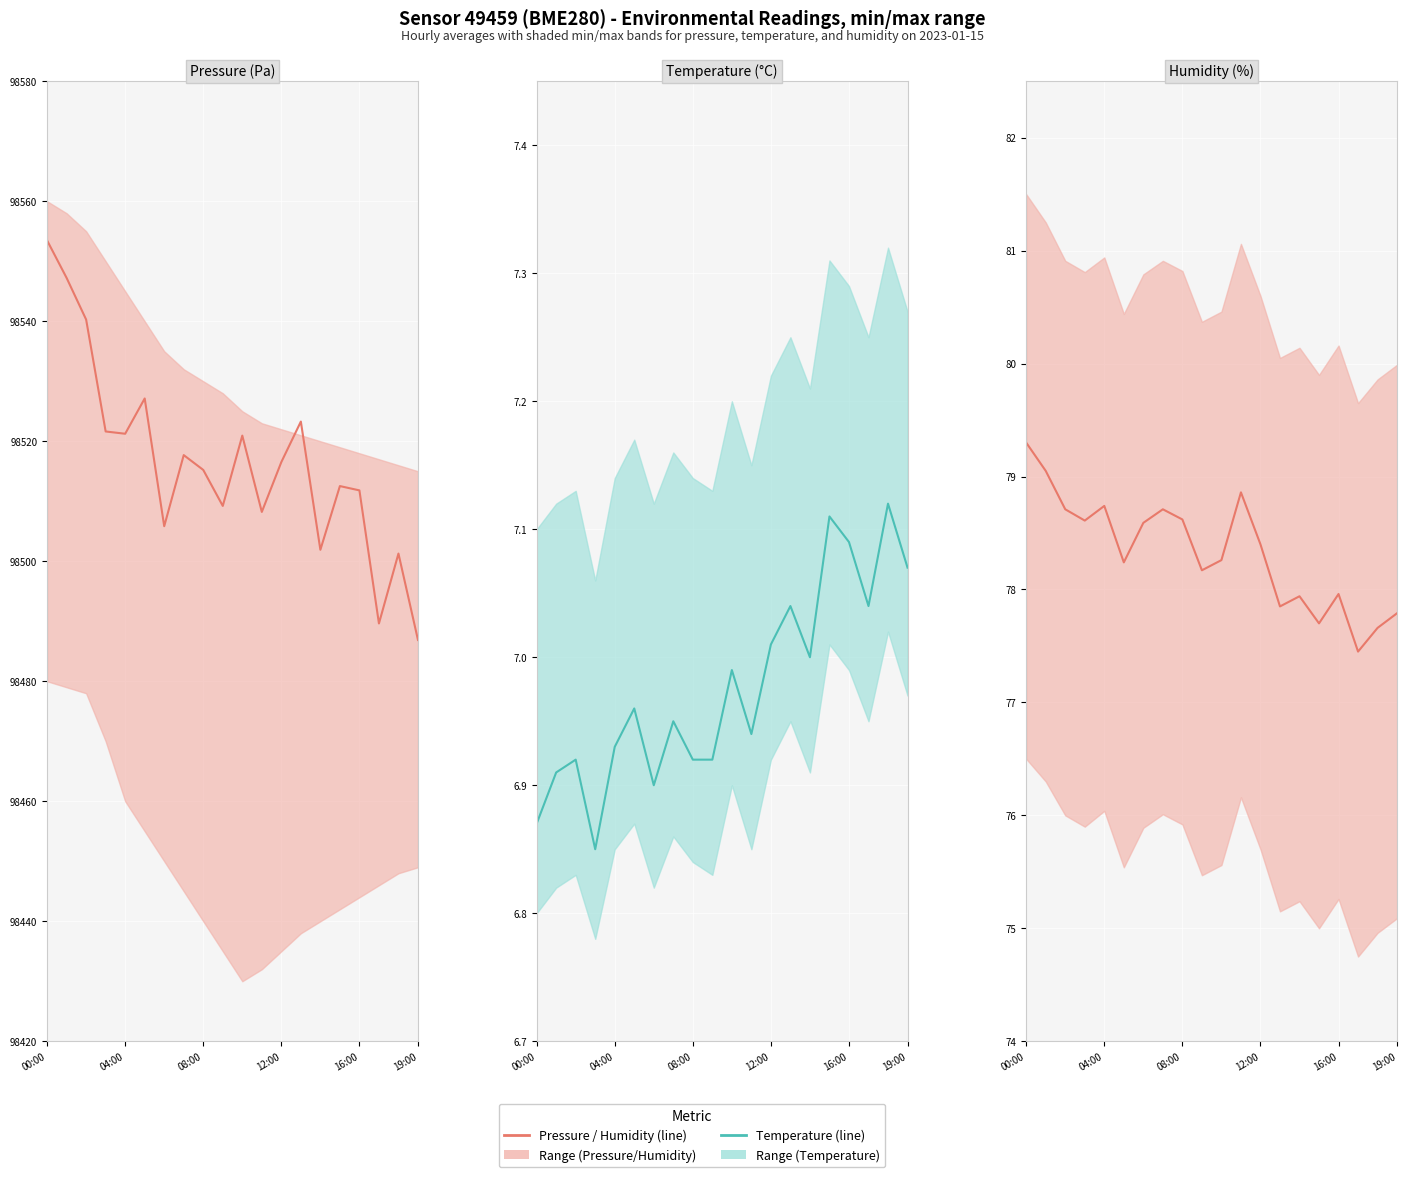

What is the total value across all series at 12:00?

98601.9